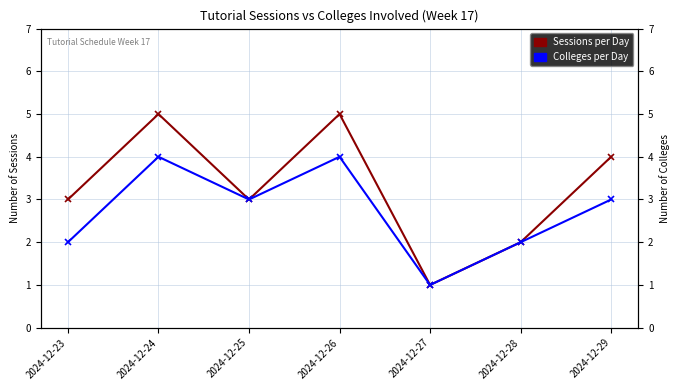

In Sessions per Day, how many points are higher than both neighbors (excluding endpoints)?

2